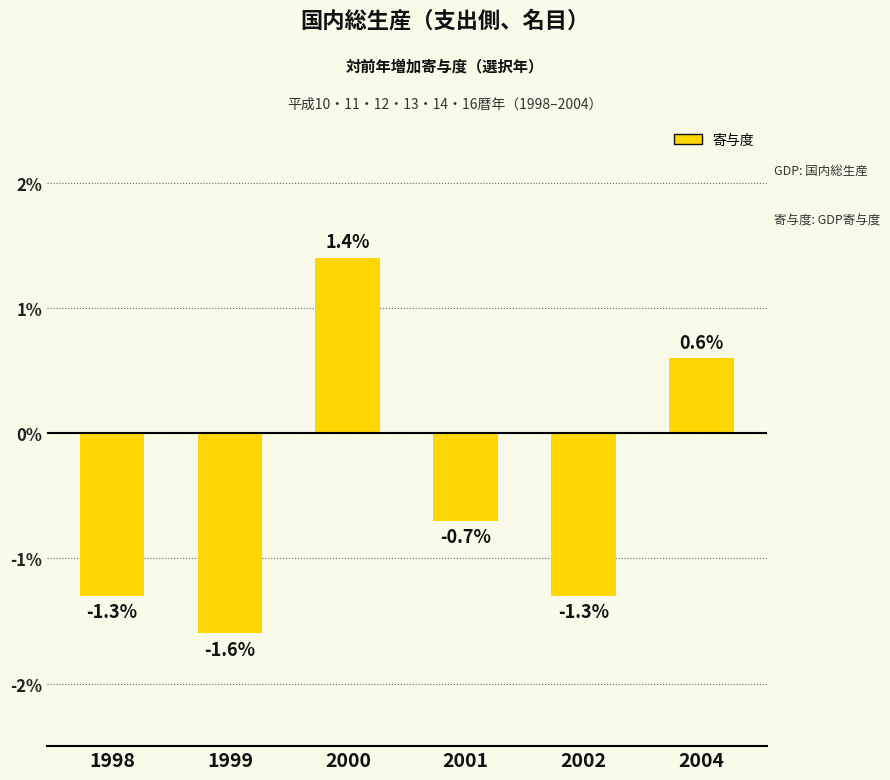

What is the average value?

-0.5